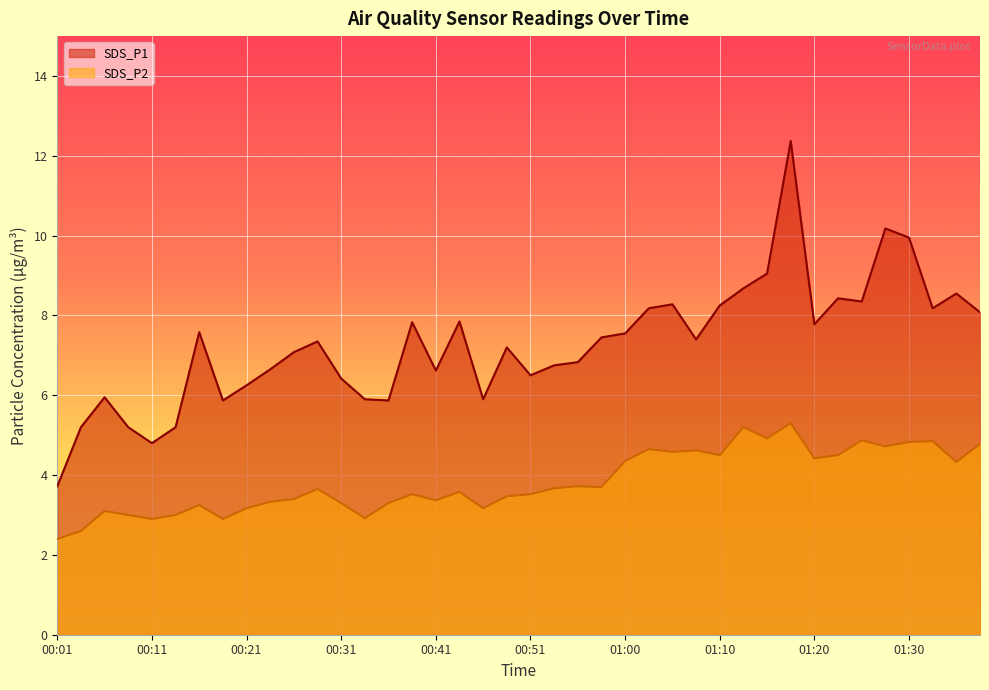

Rank the series by their average value, from highest to lowest.

SDS_P1, SDS_P2